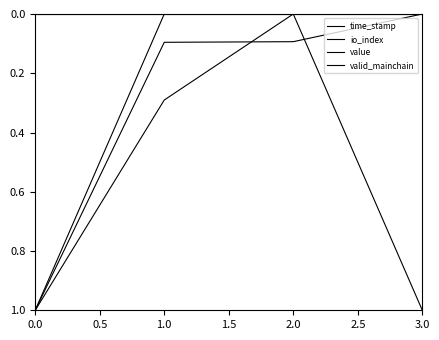

How many lines are shown in the chart?

4